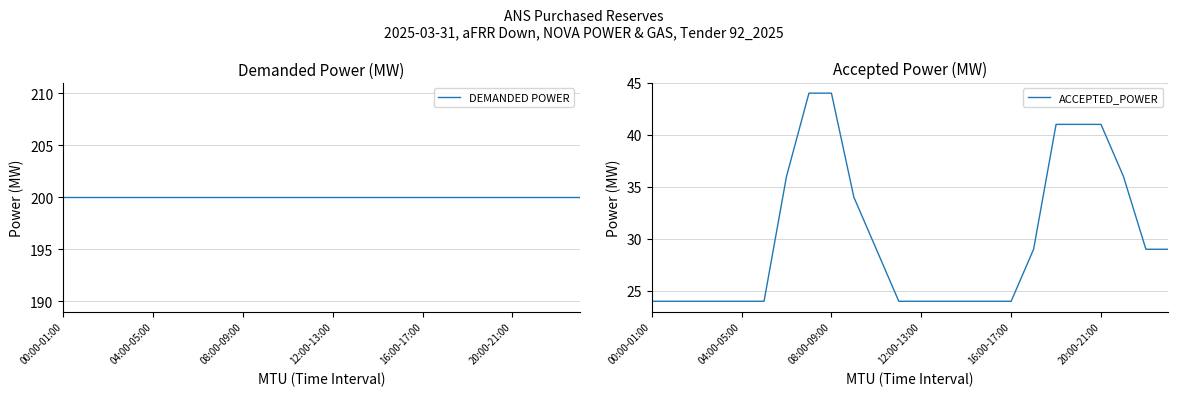

The DEMANDED POWER series shows 109 at 15. True or false?

False